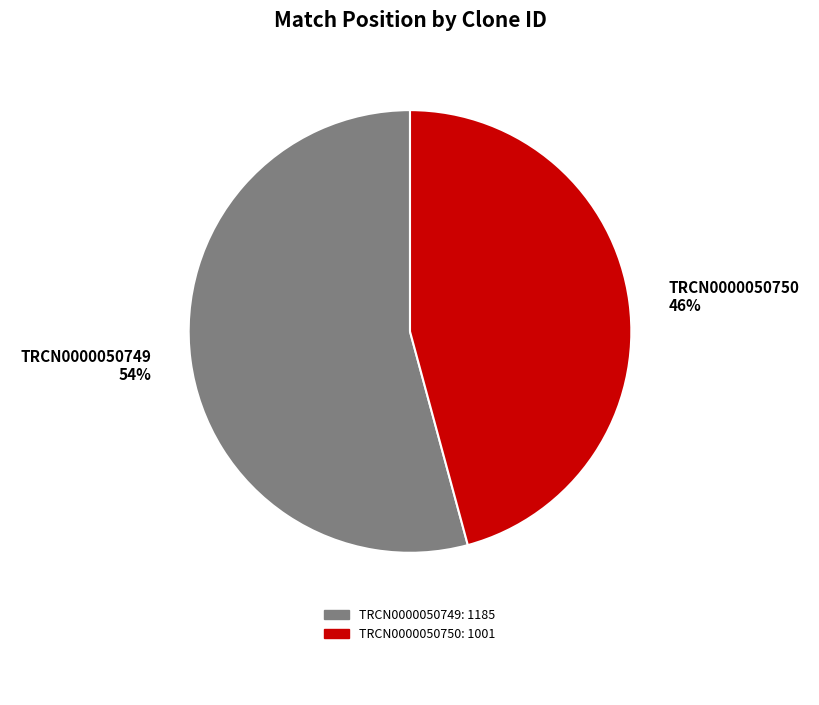

To the nearest percent, what portion does TRCN0000050749 represent?

54%